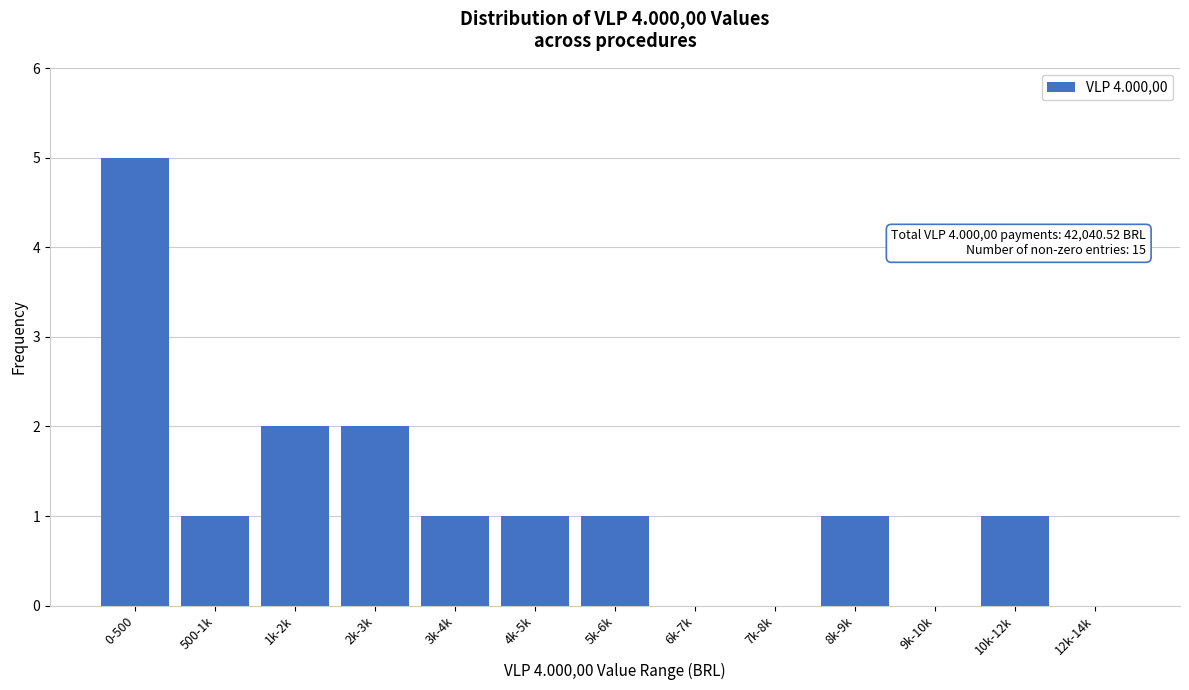

Reading left to right, what are all the values shown in this chart?

0-500=5	500-1k=1	1k-2k=2	2k-3k=2	3k-4k=1	4k-5k=1	5k-6k=1	6k-7k=0	7k-8k=0	8k-9k=1	9k-10k=0	10k-12k=1	12k-14k=0